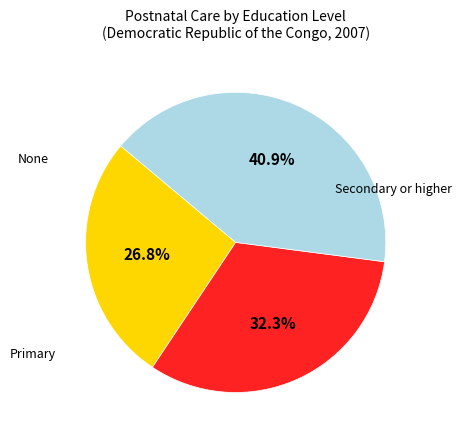

Is there a majority slice in this chart?

No